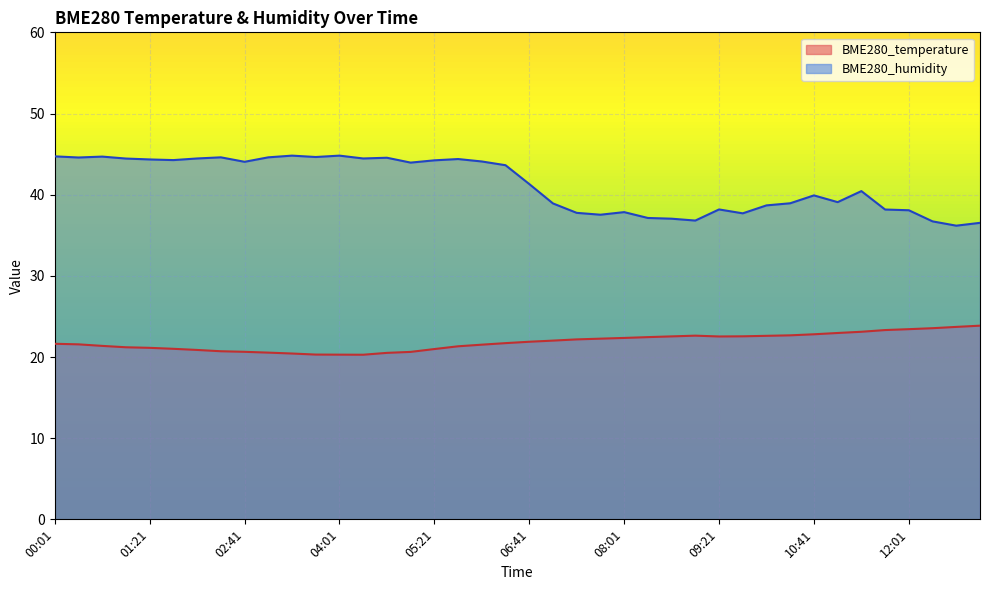

How many lines are shown in the chart?

2